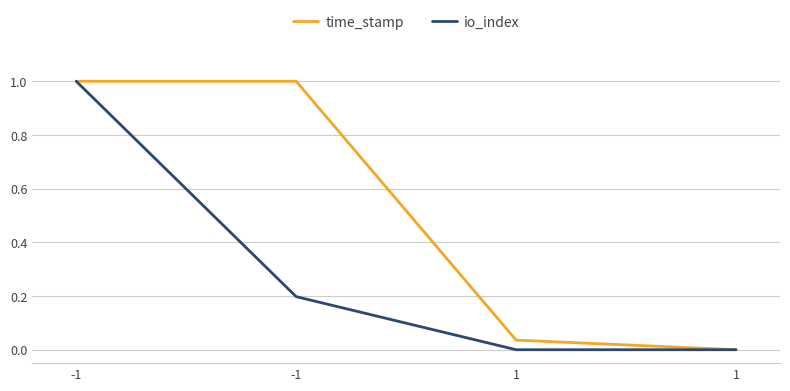

True or false: time_stamp and io_index intersect in this chart.

False